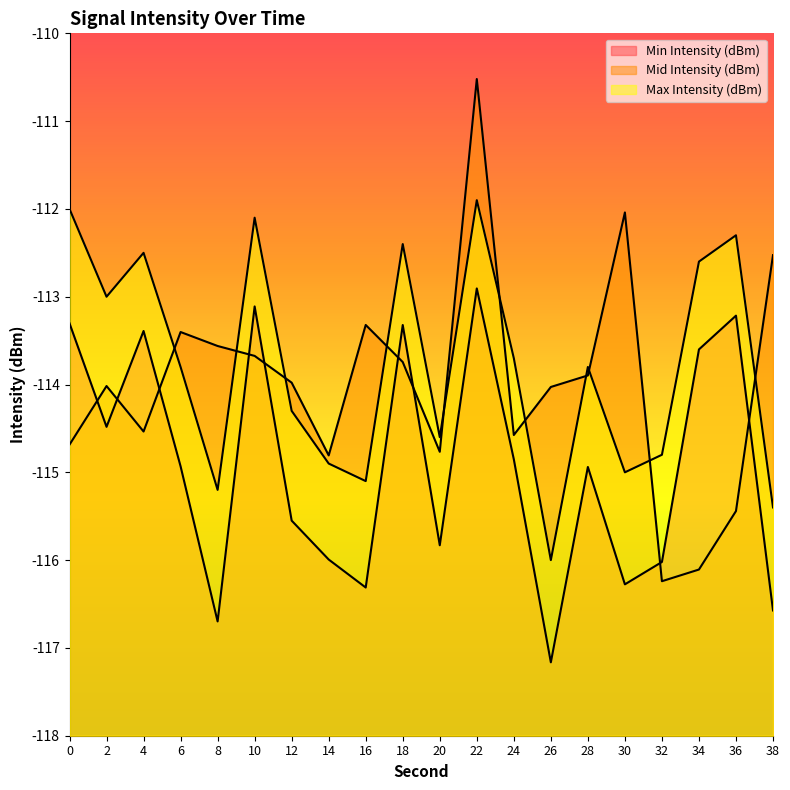

Rank the categories by Mid Intensity (dBm) value from lowest to highest.

32, 34, 36, 14, 20, 0, 24, 4, 26, 2, 12, 28, 18, 10, 8, 6, 16, 38, 30, 22